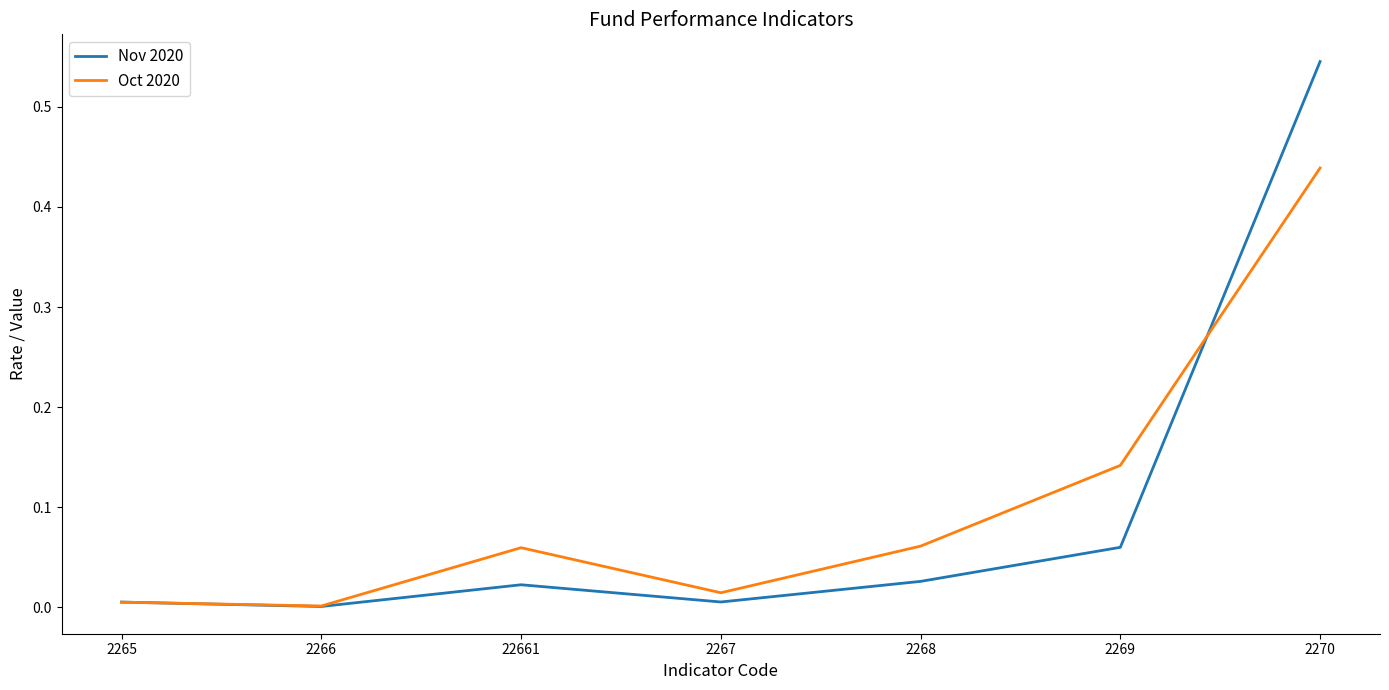

Which label corresponds to the largest value in the chart?

2270